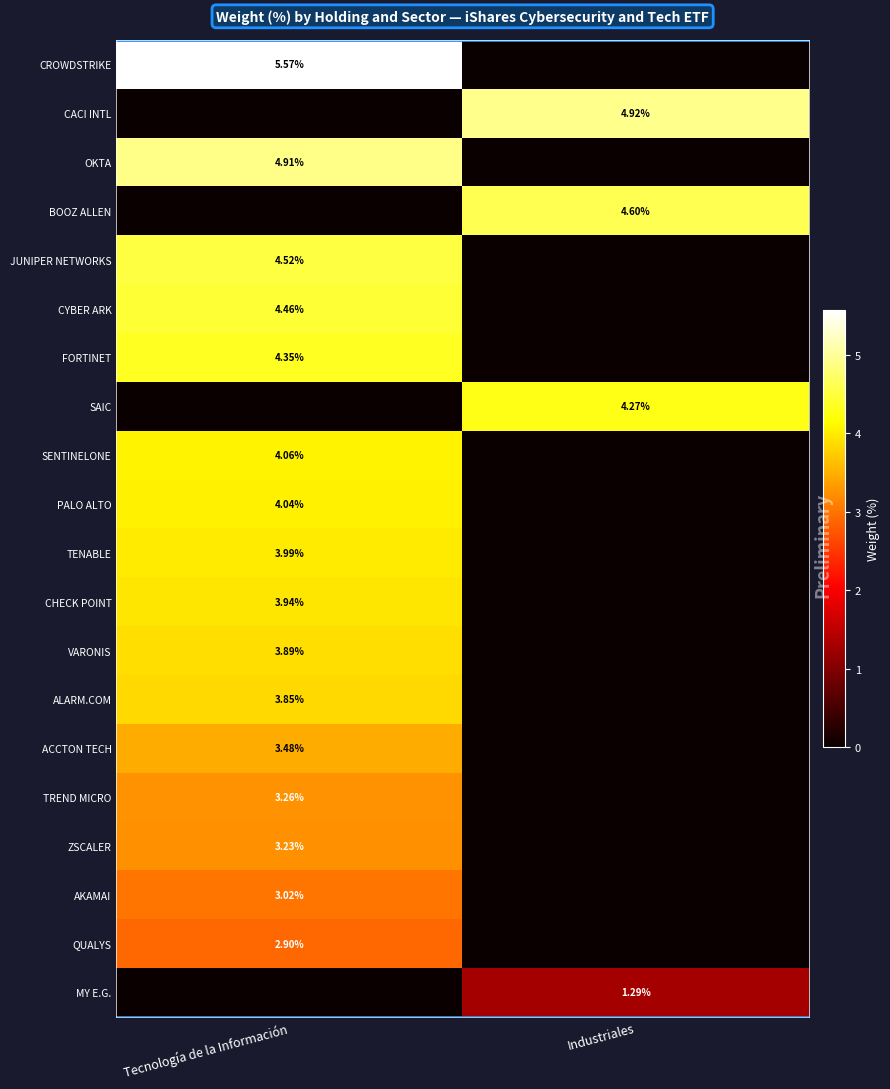

Is the value of PALO ALTO at Tecnología de la Información greater than the value of QUALYS at Tecnología de la Información?

Yes